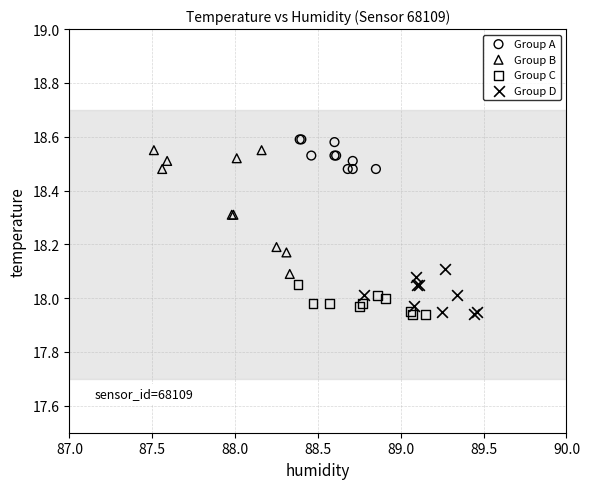

Which series has the widest spread of Y values?

Group B